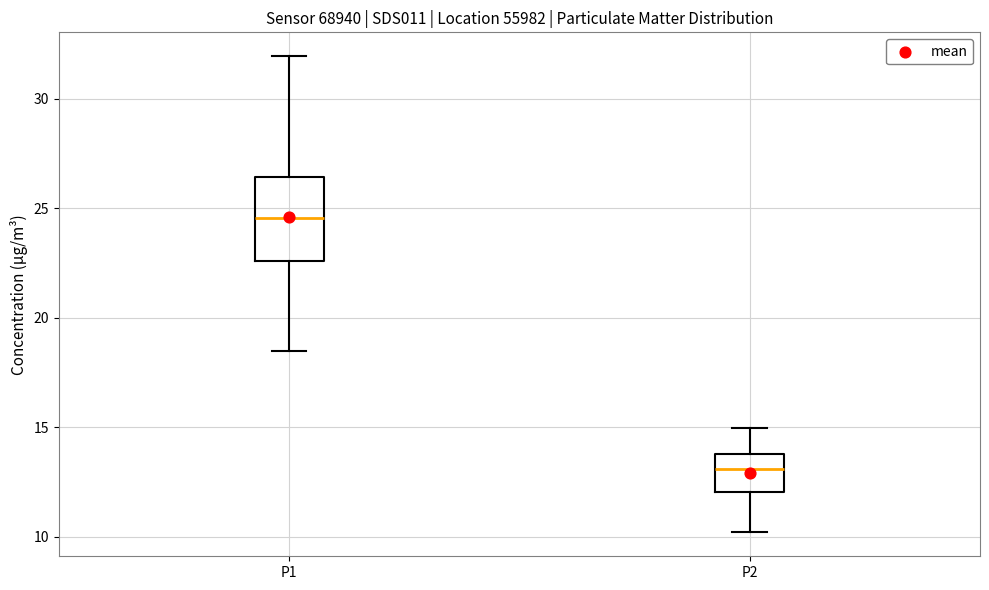

Which box is the tallest, from its lower edge to its upper edge?

P1